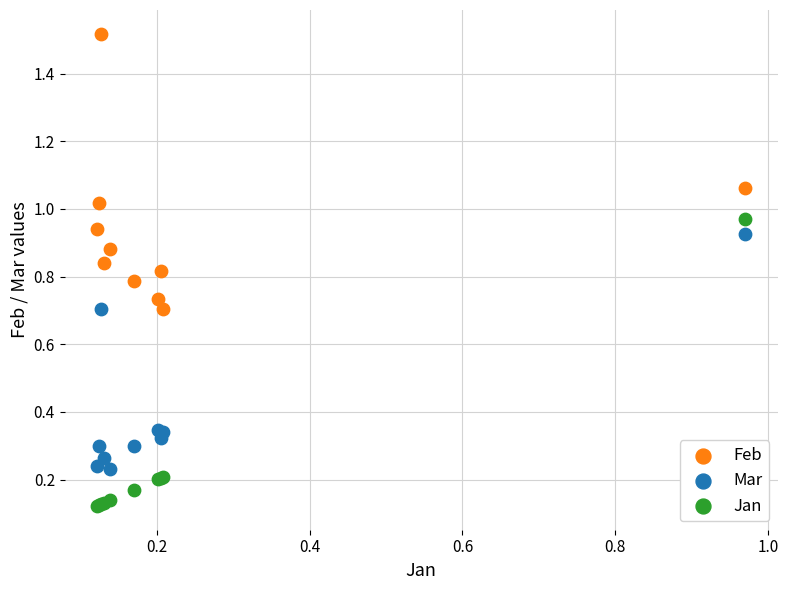

Which series has the largest Y range (max minus min)?

Jan